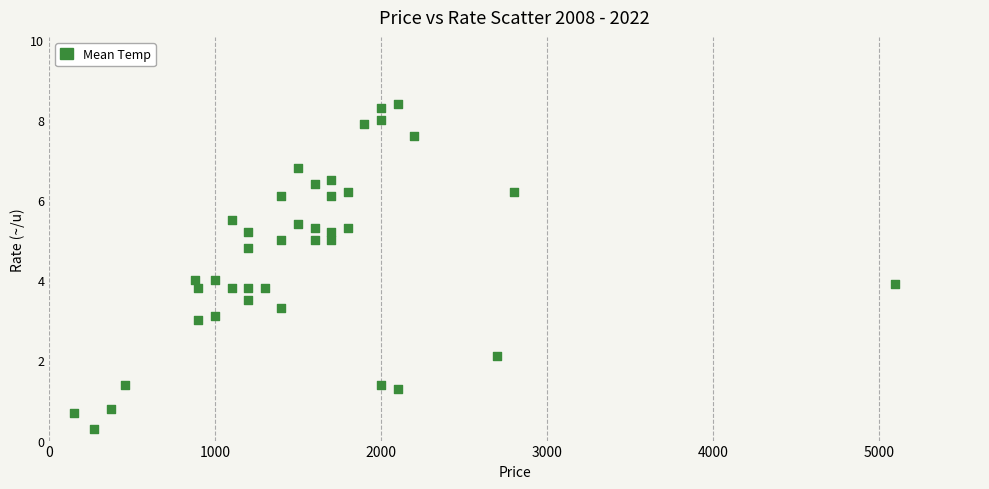

What is the range of Y values (max minus min)?

8.1